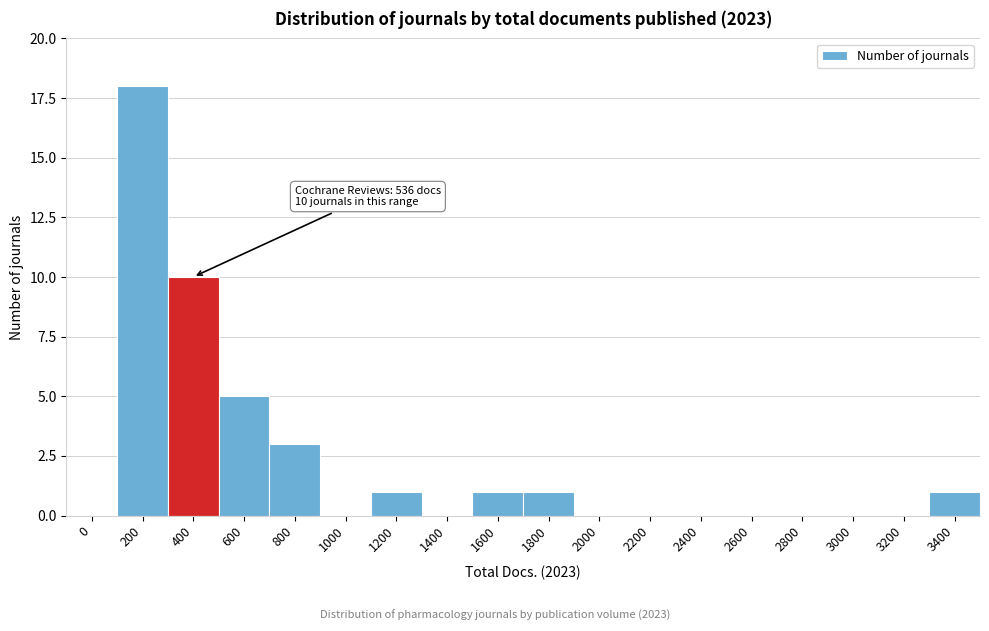

Reading left to right, list all the values displayed in this chart.

0=0	200=18	400=10	600=5	800=3	1000=0	1200=1	1400=0	1600=1	1800=1	2000=0	2200=0	2400=0	2600=0	2800=0	3000=0	3200=0	3400=1